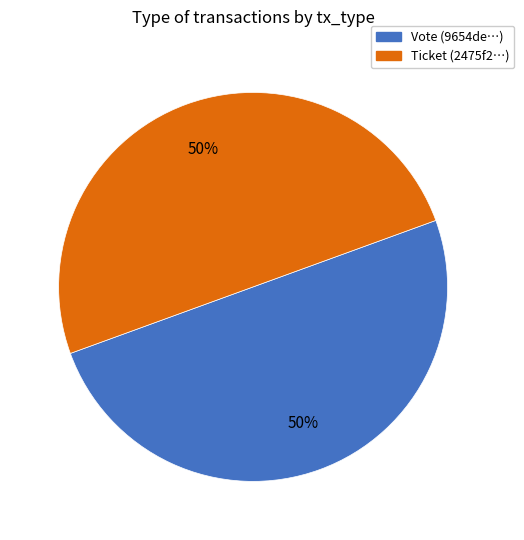

To the nearest percent, what is the average slice percentage?

50%